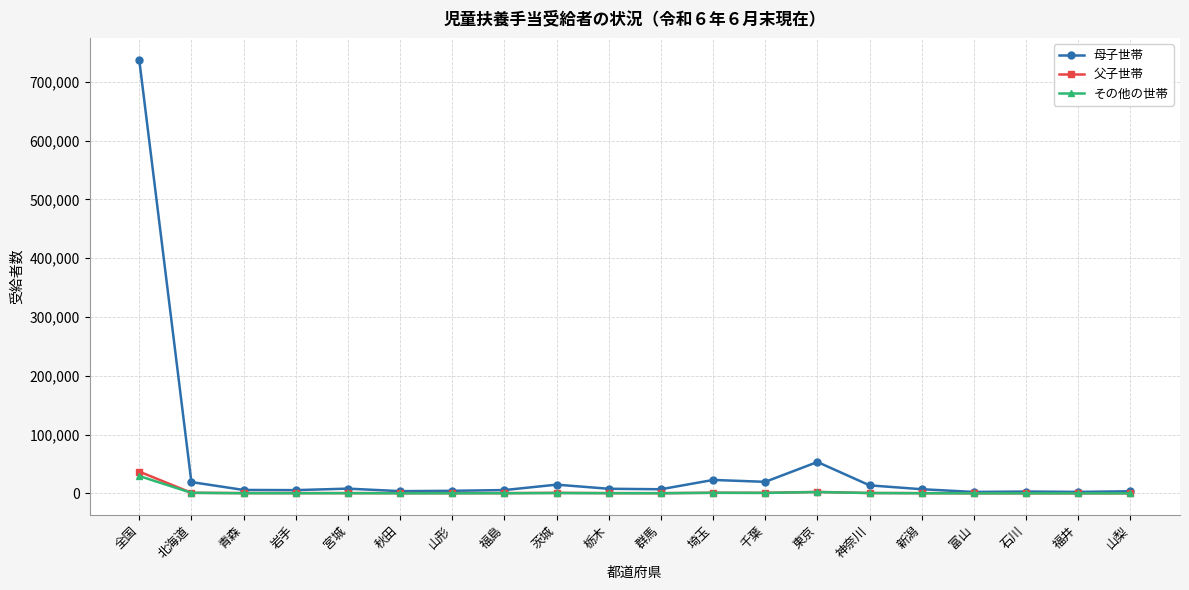

True or false: 母子世帯 has more than 1 points higher than both neighbors.

True